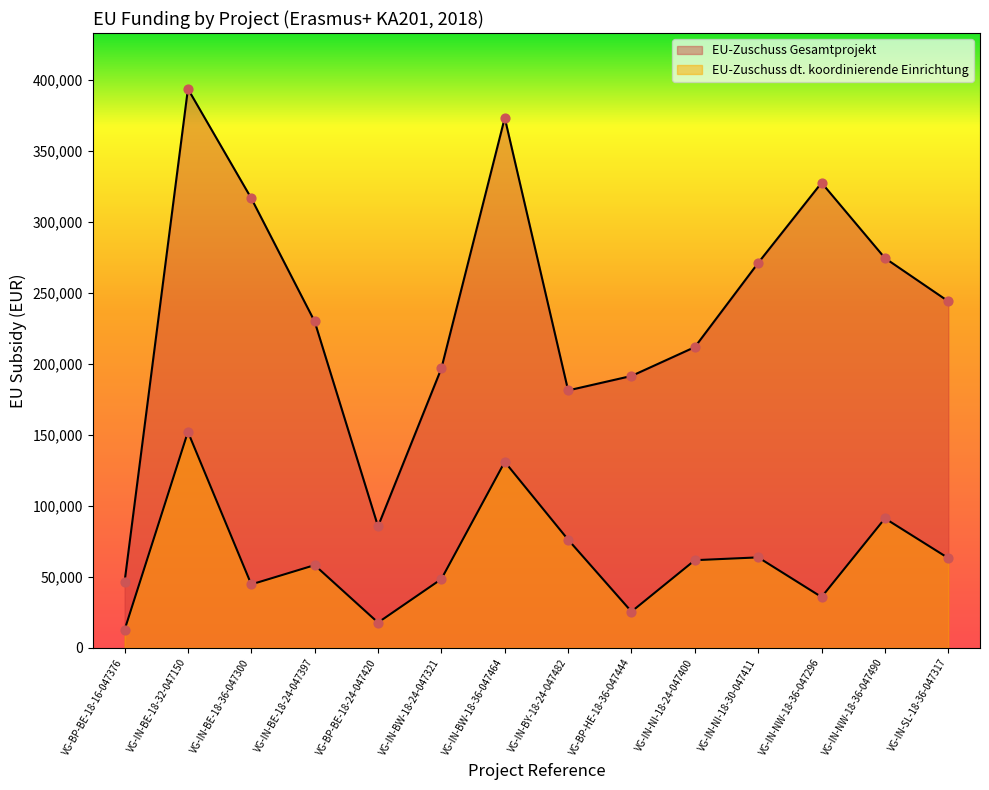

What is the total value across all series at VG-IN-BE-18-32-047150?

545820